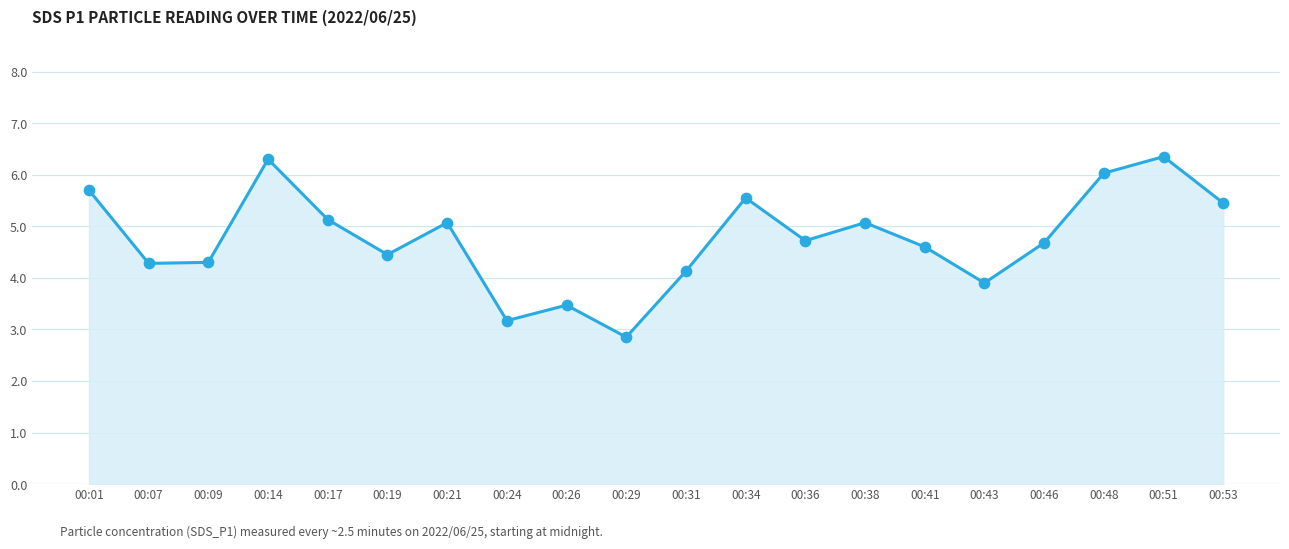

Approximately how many times larger is the value at 00:31 compared to 00:38?

0.8